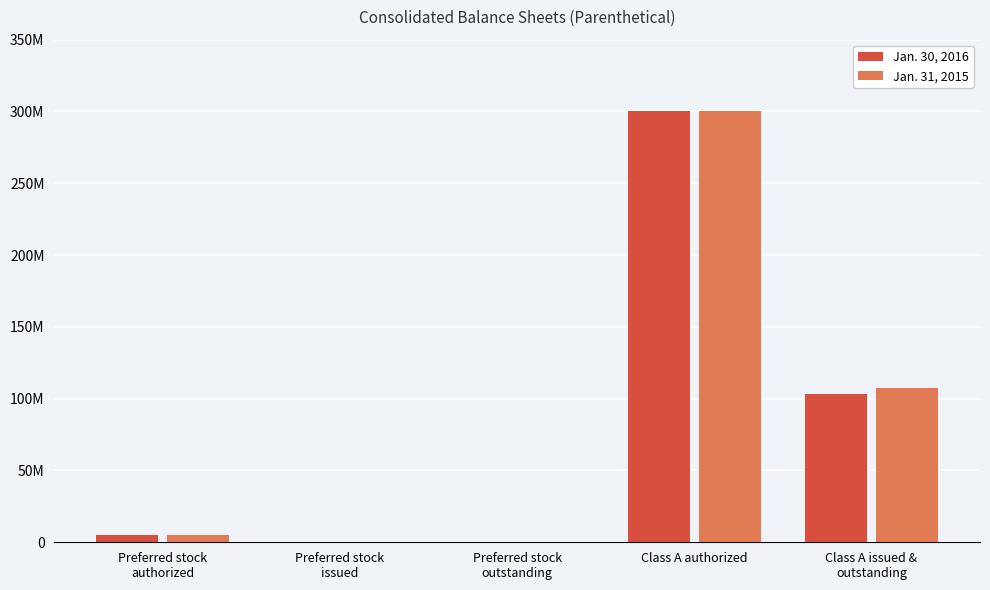

Which series has the largest range (max minus min)?

Jan. 30, 2016